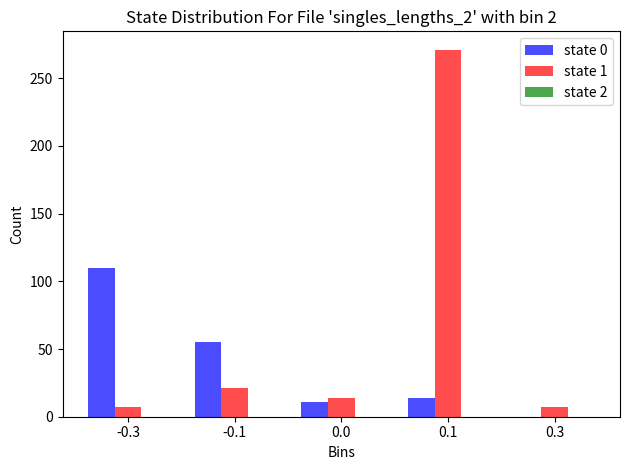

What is the difference between the state 0 values at -0.3 and 0.3?

110